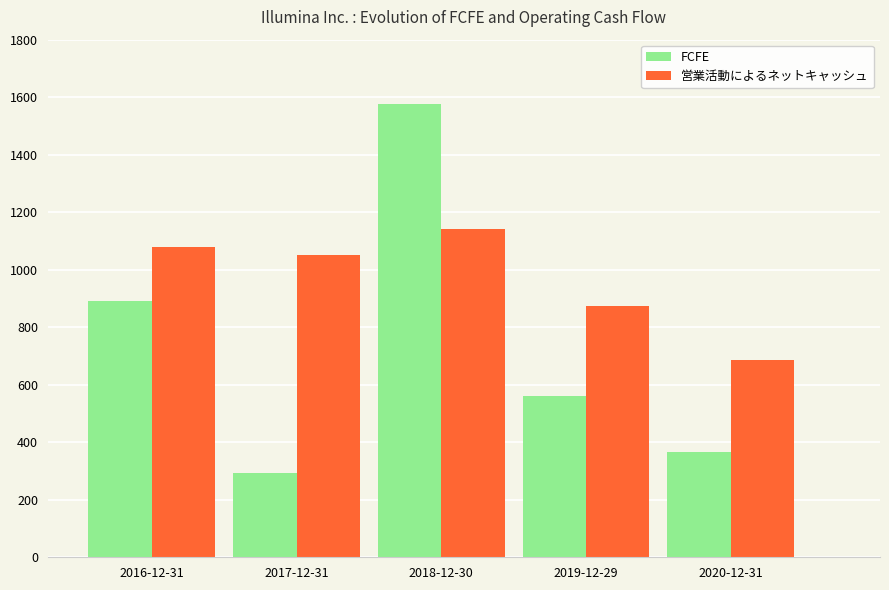

At which label is FCFE closest to 934?

2016-12-31